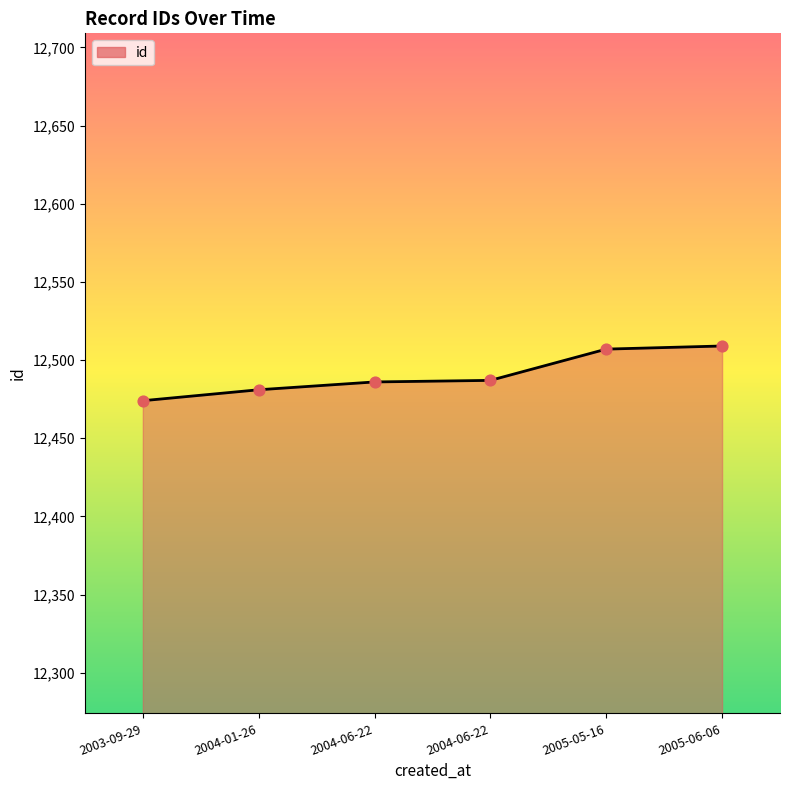

What is the change in value from 2004-01-26 to 2005-05-16?

+26